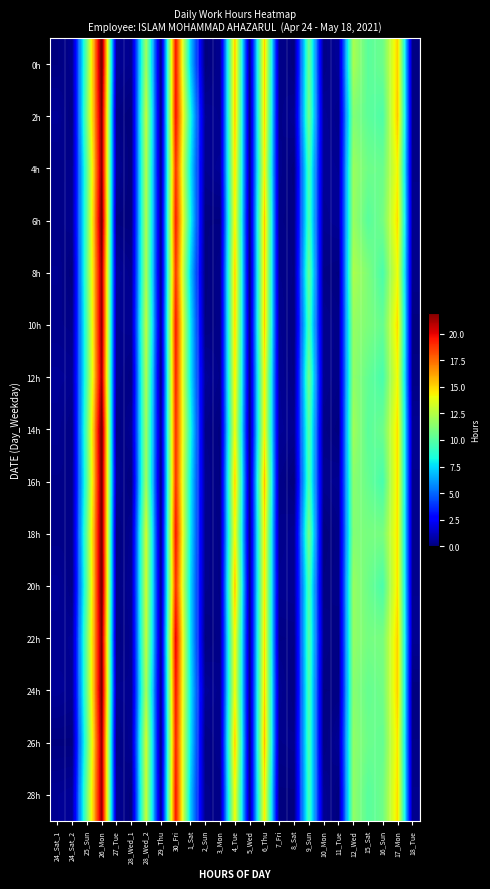

At how many categories does at least one series exceed 7?

12